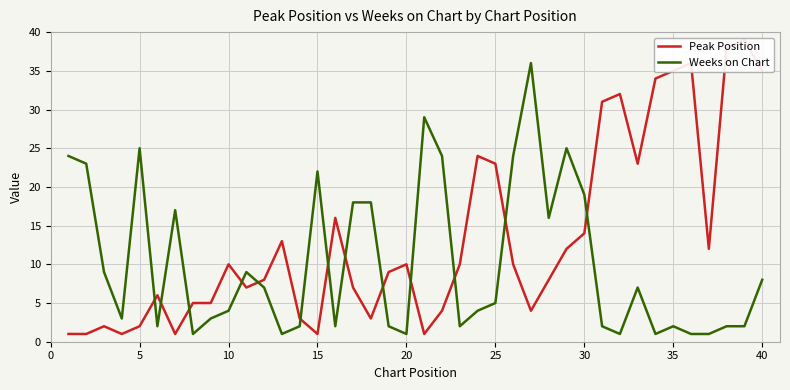

Reading left to right, transcribe all the data shown in this chart.

Peak Position: 1	1	2	1	2	6	1	5	5	10	7	8	13	3	1	16	7	3	9	10	1	4	10	24	23	10	4	8	12	14	31	32	23	34	35	36	12	38	39	35
Weeks on Chart: 24	23	9	3	25	2	17	1	3	4	9	7	1	2	22	2	18	18	2	1	29	24	2	4	5	24	36	16	25	19	2	1	7	1	2	1	1	2	2	8